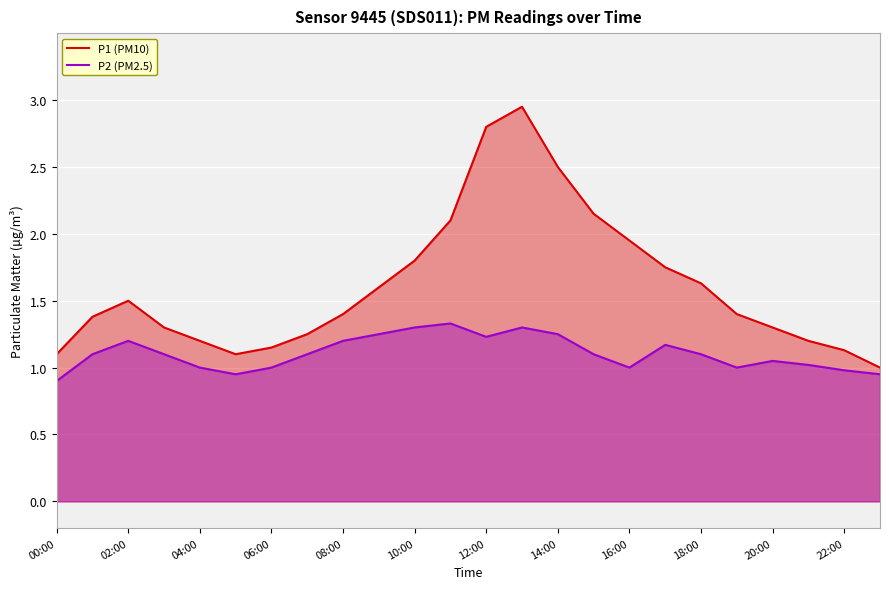

How many lines are shown in the chart?

2